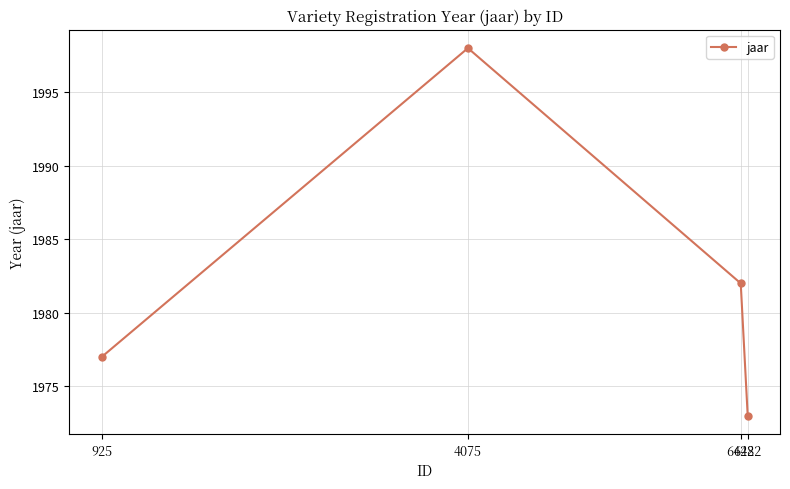

What is the difference between the second highest and second lowest values?

5